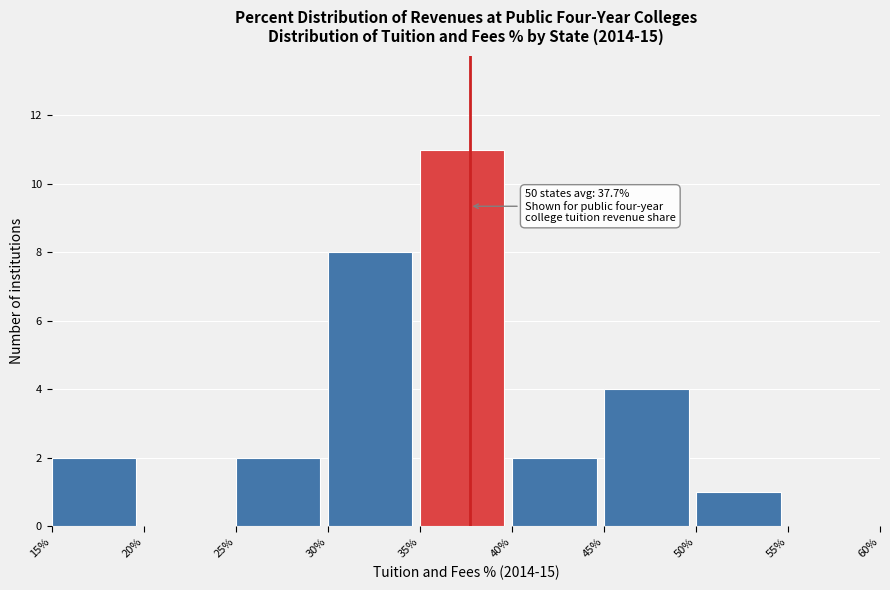

Over which range of the x-axis is the bar tallest?

35% to 40%